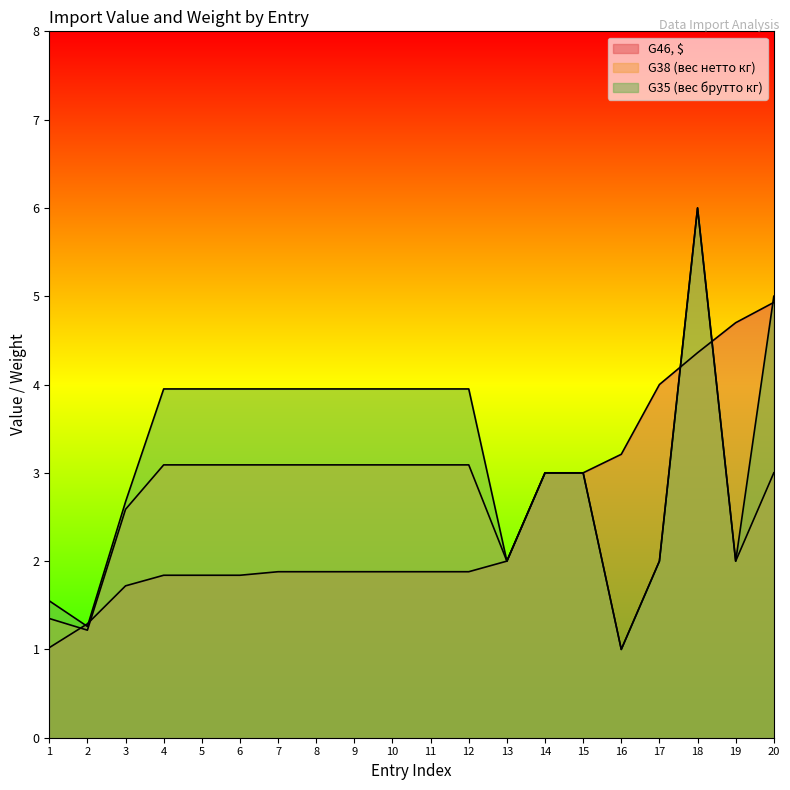

Between which two adjacent categories do G38 (вес нетто кг) and G46, $ first intersect?

1 and 2